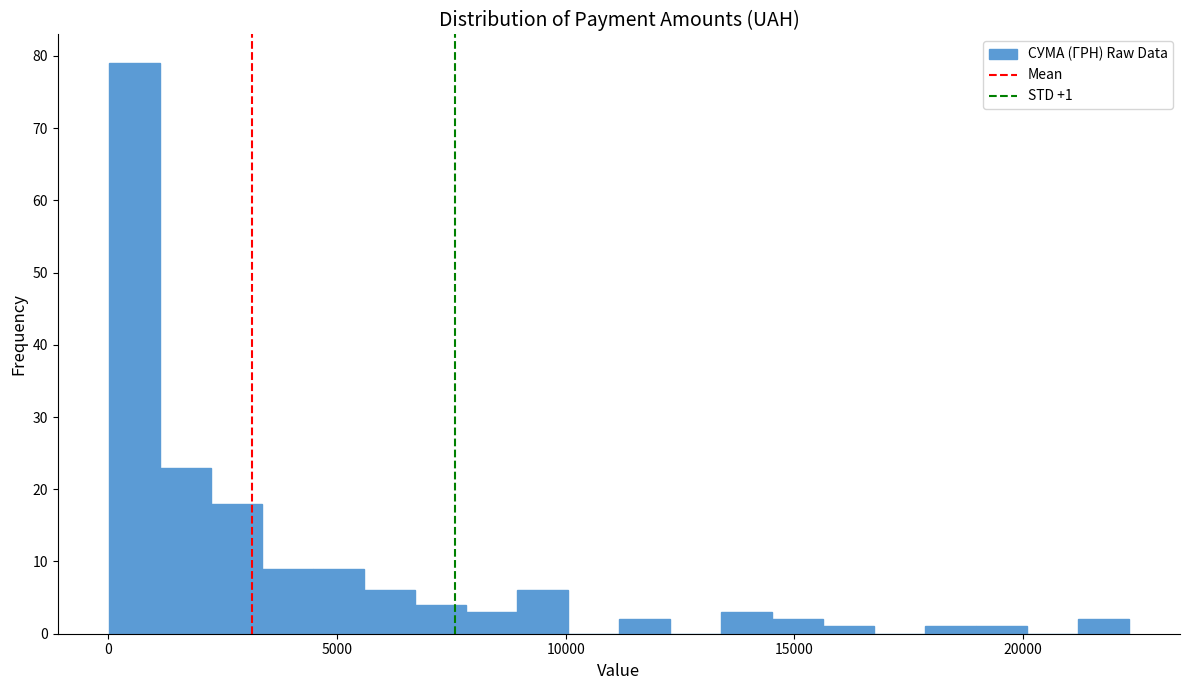

Read against the x-axis, roughly where is the centre of the tallest bar?

500